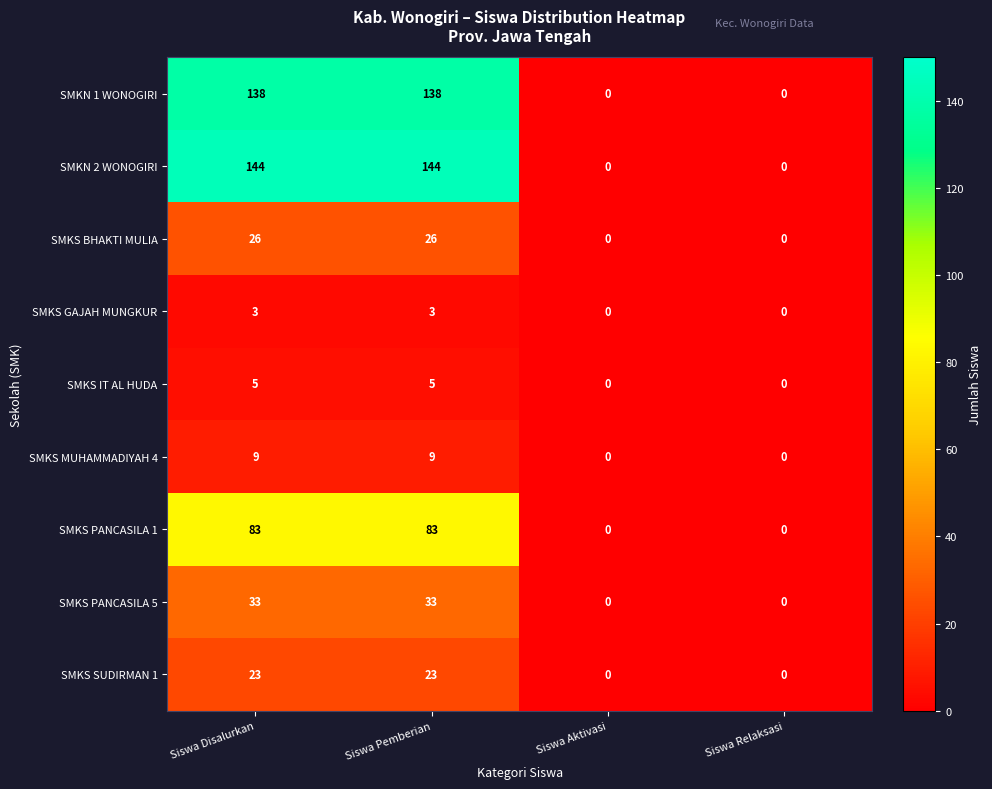

The value of SMKS MUHAMMADIYAH 4 at Siswa Aktivasi is 0. True or false?

True